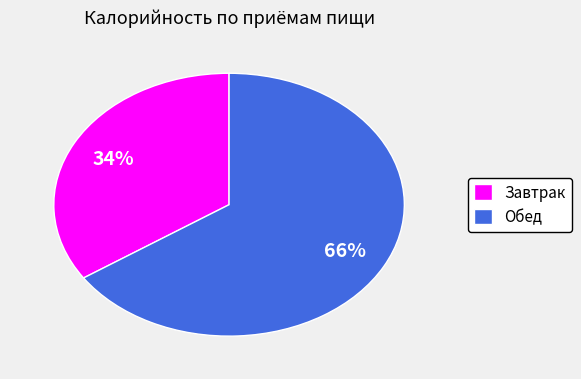

To the nearest percent, what is the average slice percentage?

50%